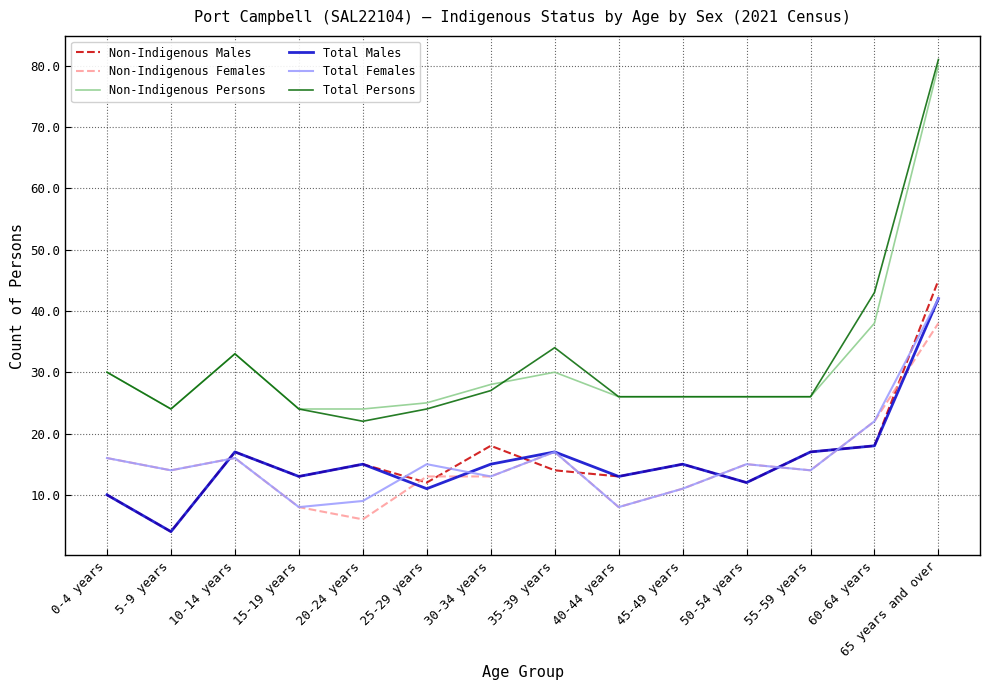

Is it true that Non-Indigenous Persons equals 26 at 55-59 years?

True